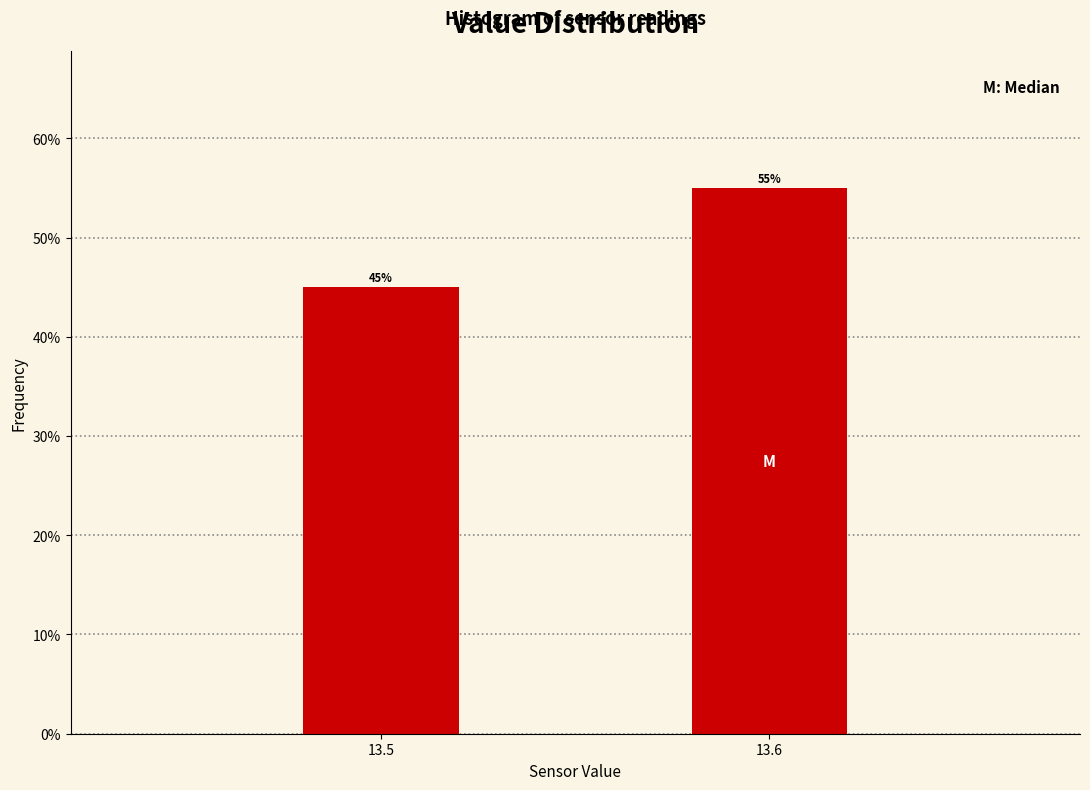

Reading left to right, what are all the values shown in this chart?

13.5=45.0	13.6=55.0